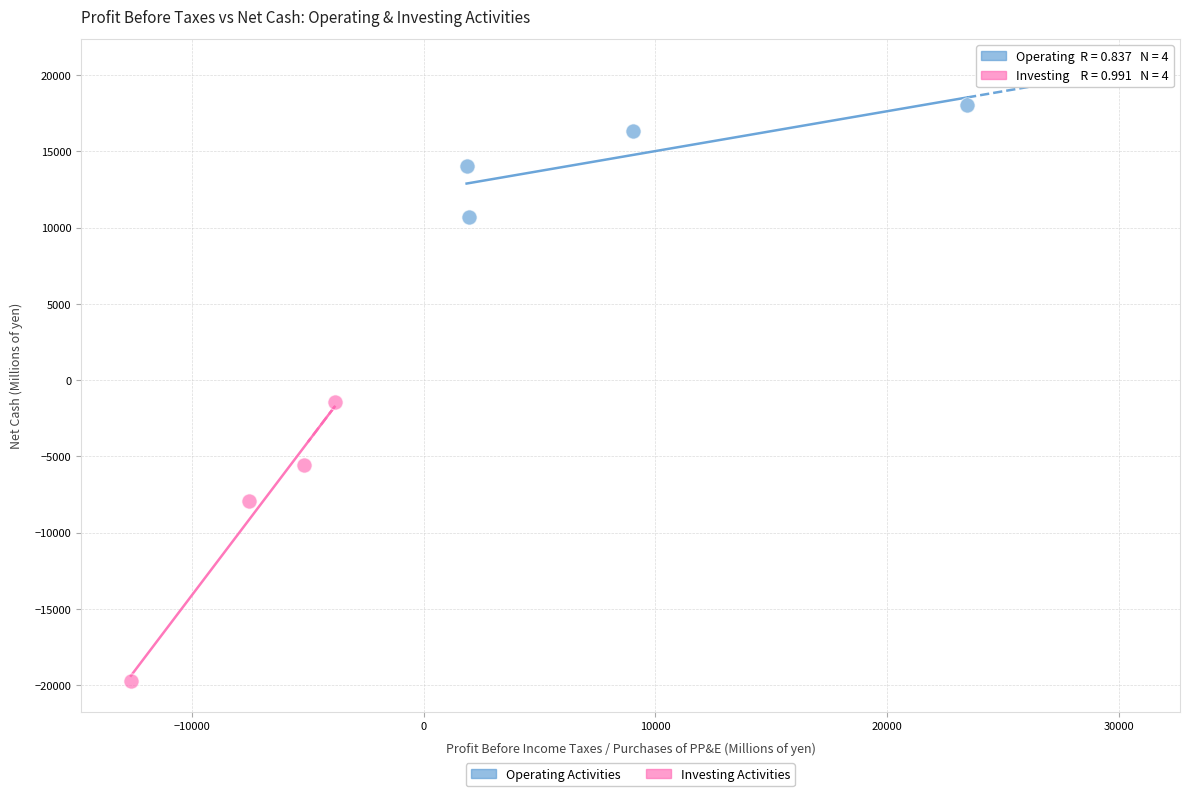

What are all the series names shown in the legend?

Operating Activities, Investing Activities